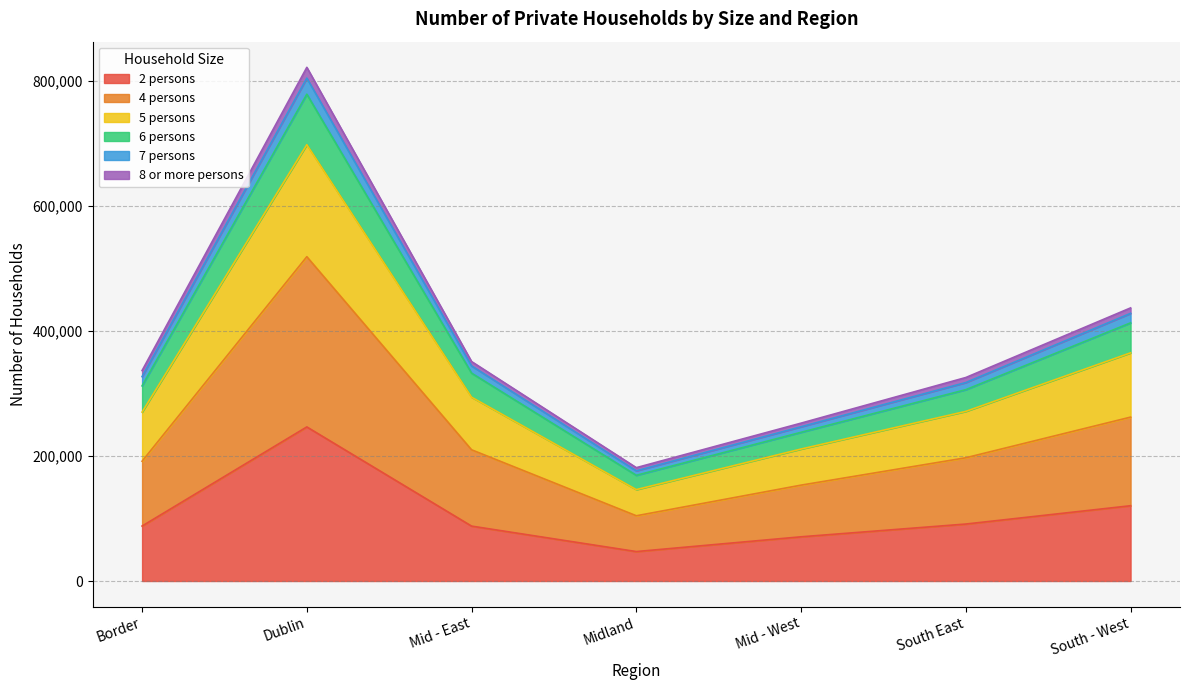

Which category has the lowest value in the 2 persons series?

Midland